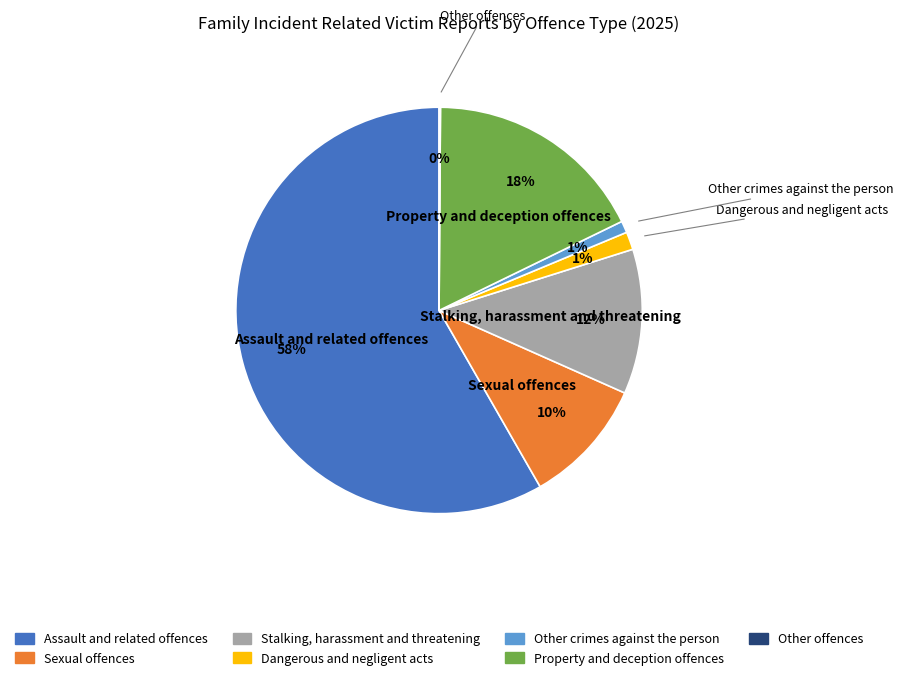

Which has a higher value, Property and deception offences or Sexual offences?

Property and deception offences